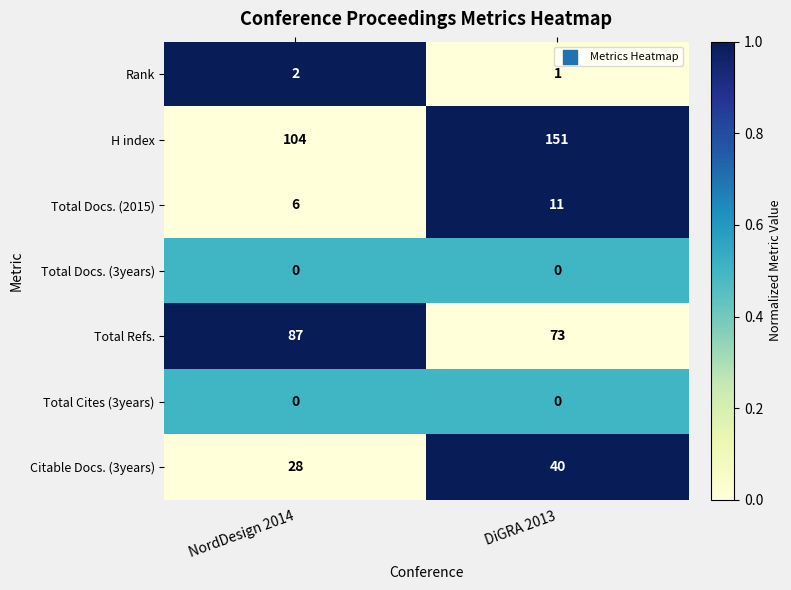

Reading right to left, transcribe all the data shown in this chart.

Rank: DiGRA 2013=1	NordDesign 2014=2
H index: DiGRA 2013=151	NordDesign 2014=104
Total Docs. (2015): DiGRA 2013=11	NordDesign 2014=6
Total Docs. (3years): DiGRA 2013=0	NordDesign 2014=0
Total Refs.: DiGRA 2013=73	NordDesign 2014=87
Total Cites (3years): DiGRA 2013=0	NordDesign 2014=0
Citable Docs. (3years): DiGRA 2013=40	NordDesign 2014=28